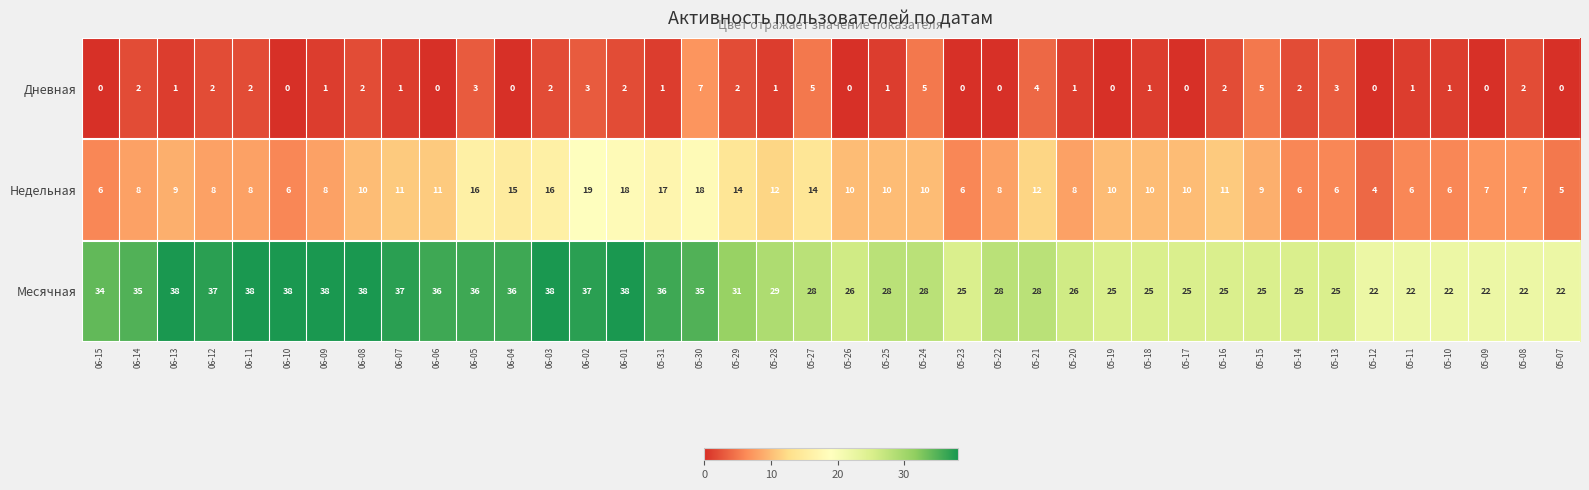

Which series has the widest spread of values?

Месячная